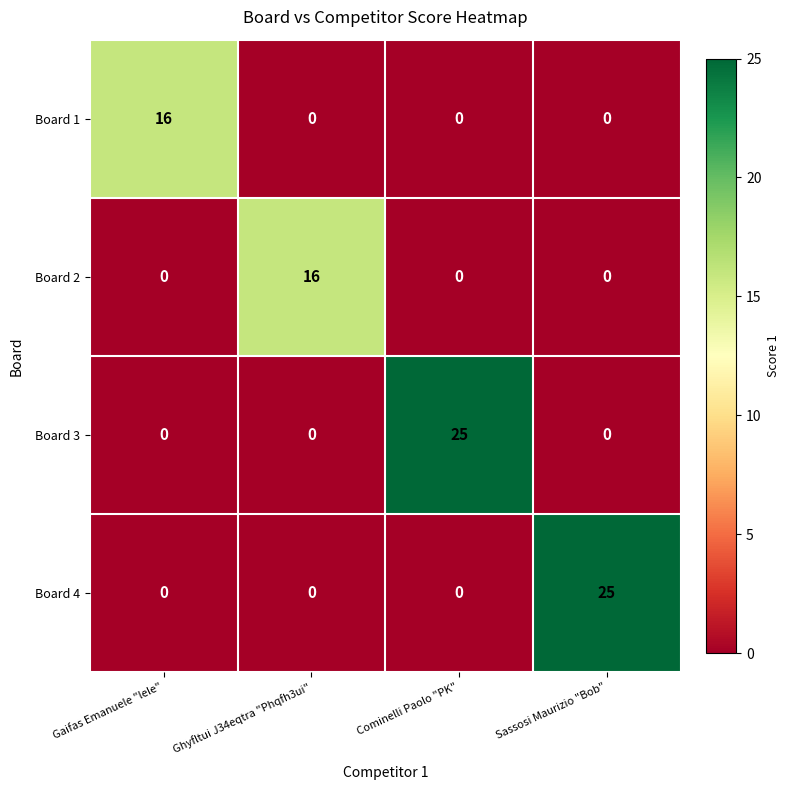

True or false: Board 4 has a value of 11 at Gaifas Emanuele "lele".

False